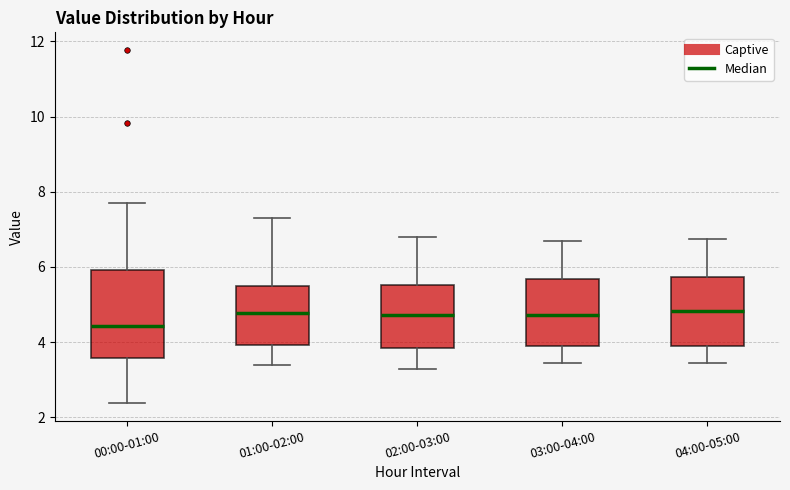

Comparing the boxes themselves (not the whiskers), which one is the tallest?

00:00-01:00